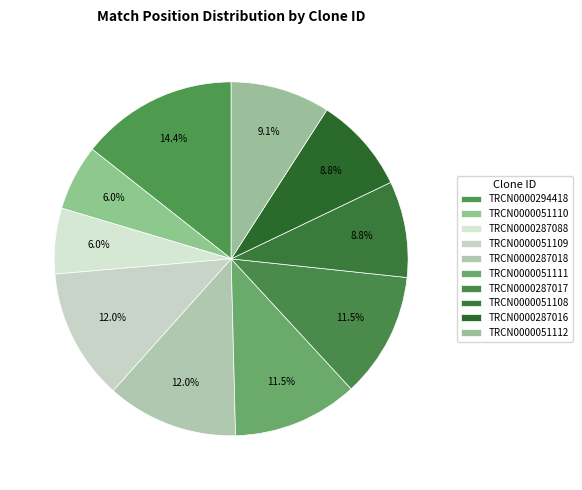

The TRCN0000294418 slice represents 14% of the pie. True or false?

True